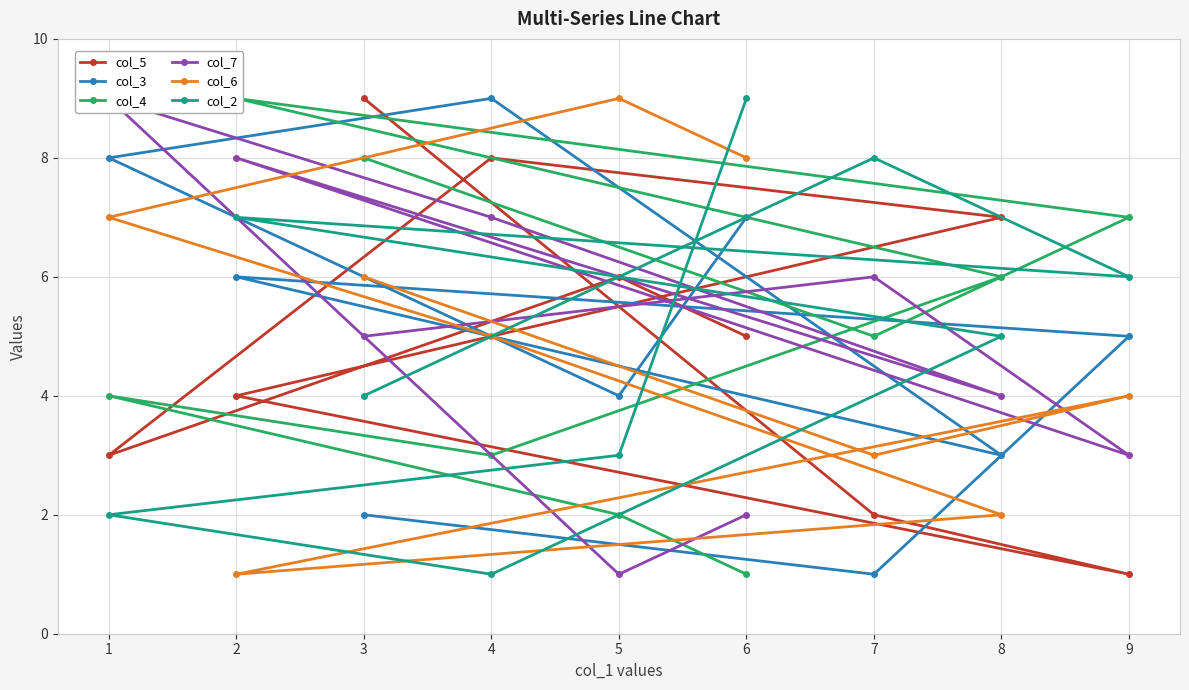

Count the col_7 values in the range 3 to 7.

5